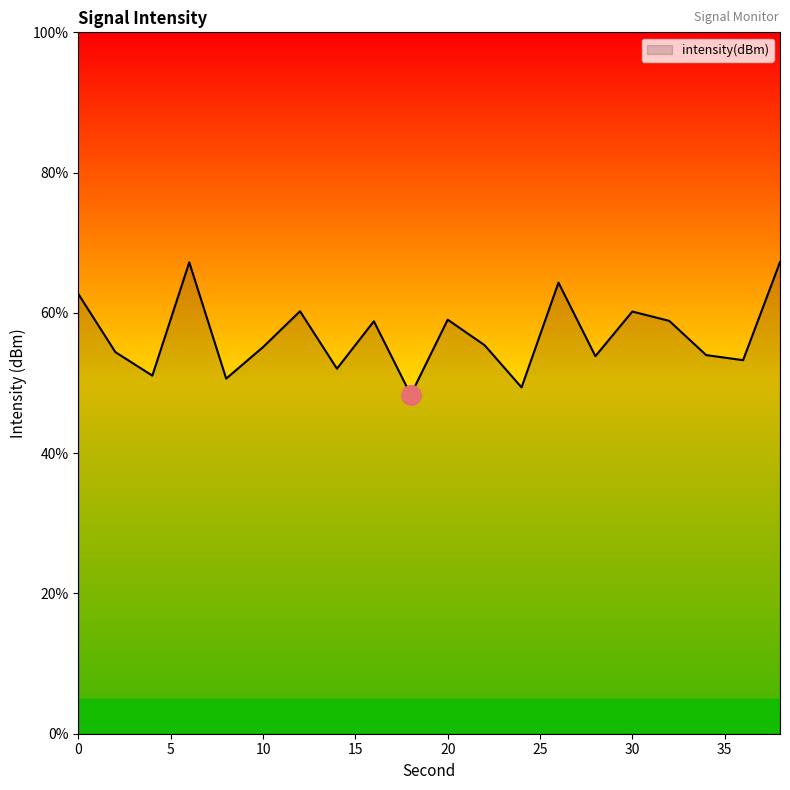

What is the difference between the maximum and minimum values?

18.9